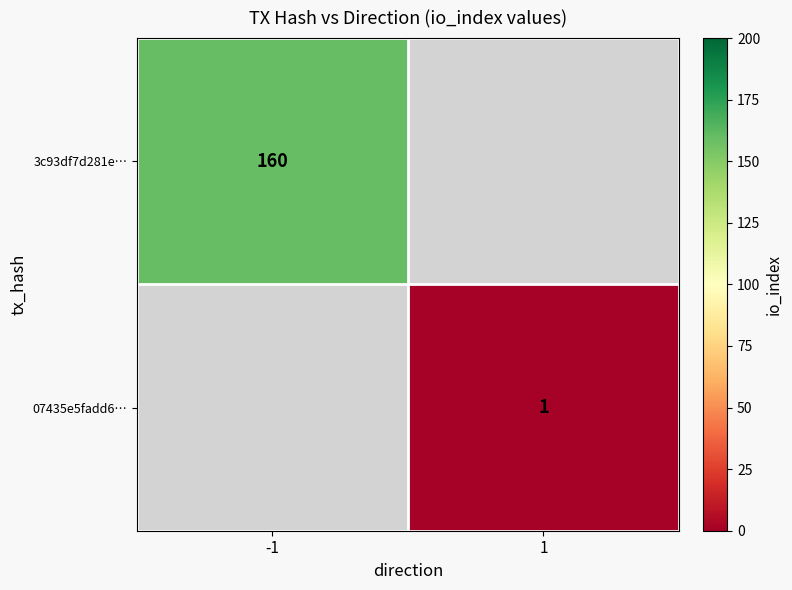

Is it true that 07435e5fadd6… equals 1 at 1?

True